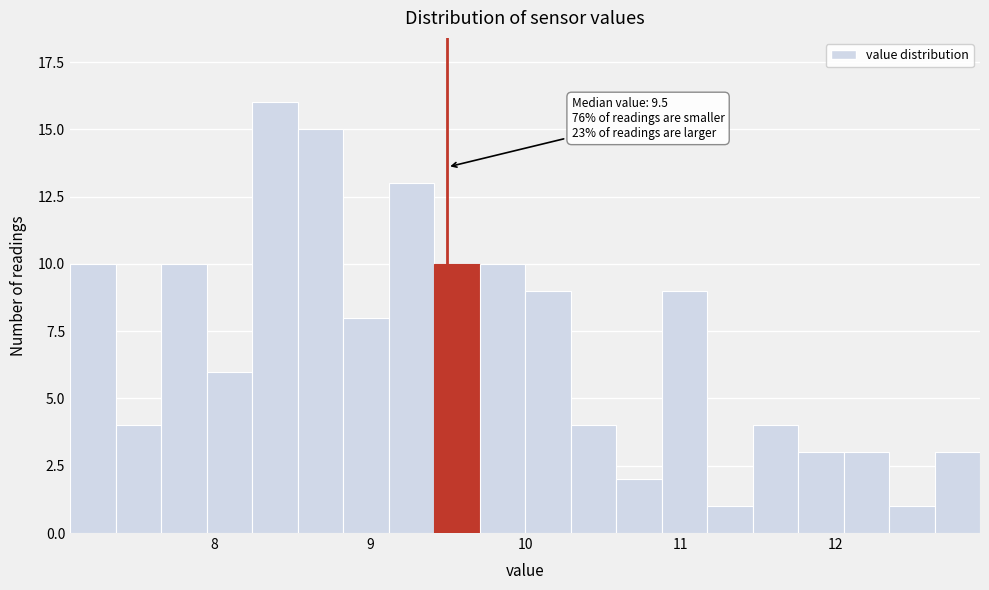

Read against the x-axis, roughly where is the centre of the tallest bar?

8.4